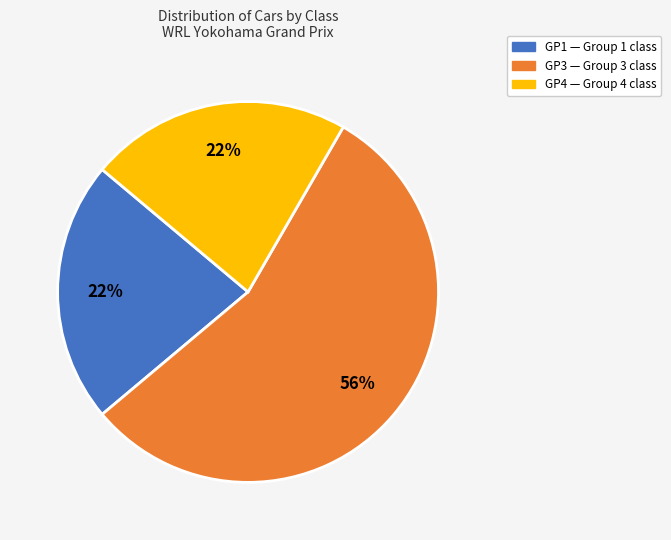

Which slice is the largest?

GP3